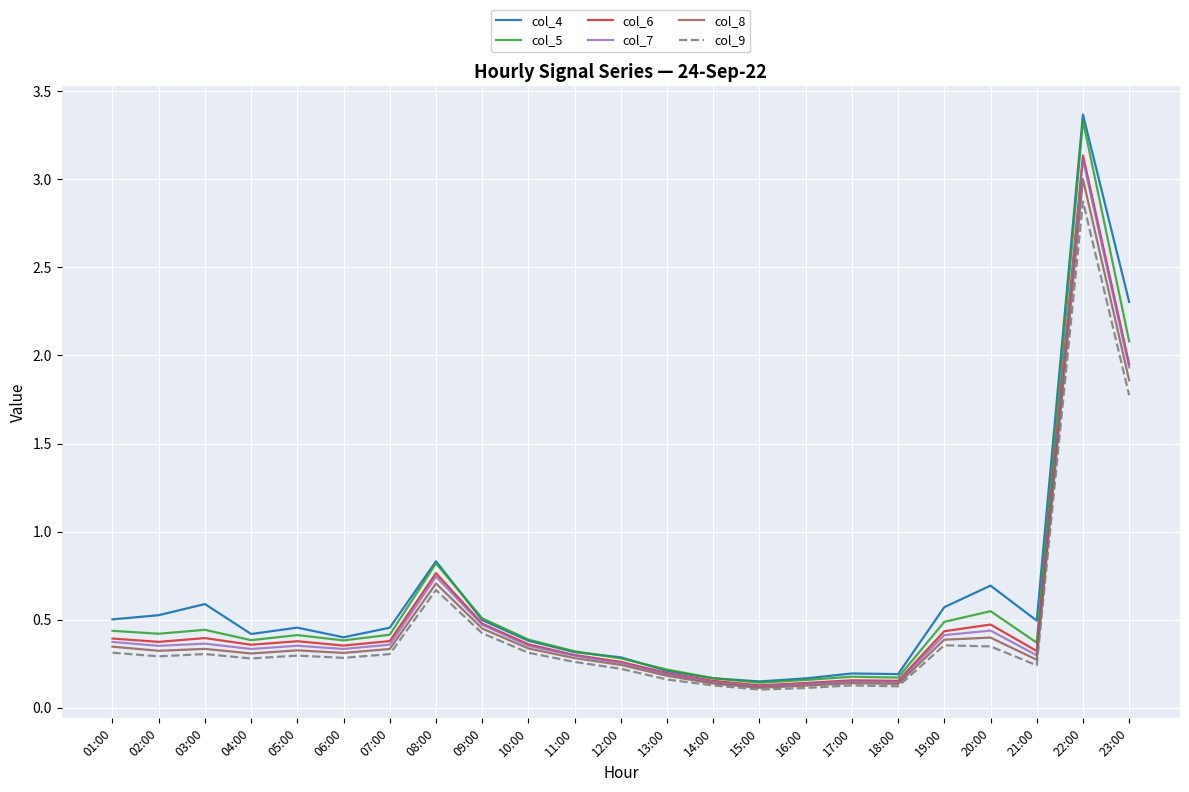

Is this an area chart (filled region under the line)?

No